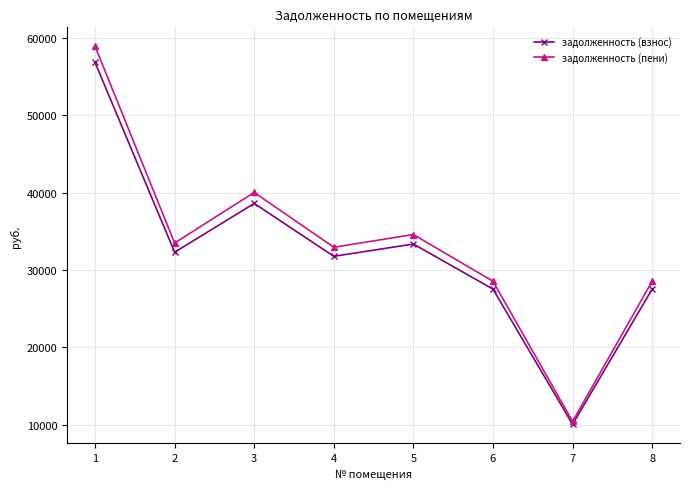

At which label is задолженность (взнос) closest to 33430?

5